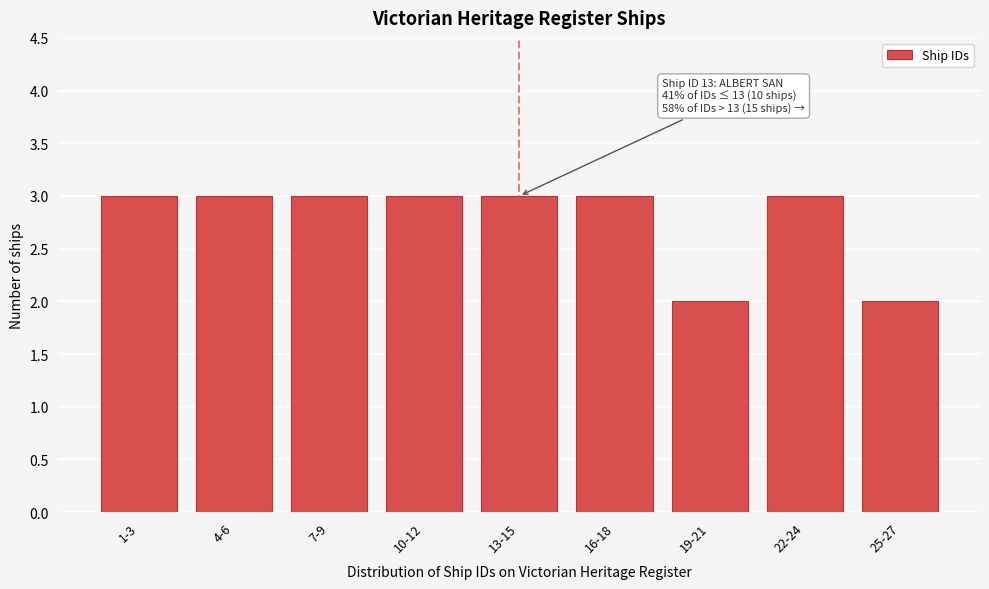

Reading left to right, what are all the values shown in this chart?

1-3=3	4-6=3	7-9=3	10-12=3	13-15=3	16-18=3	19-21=2	22-24=3	25-27=2